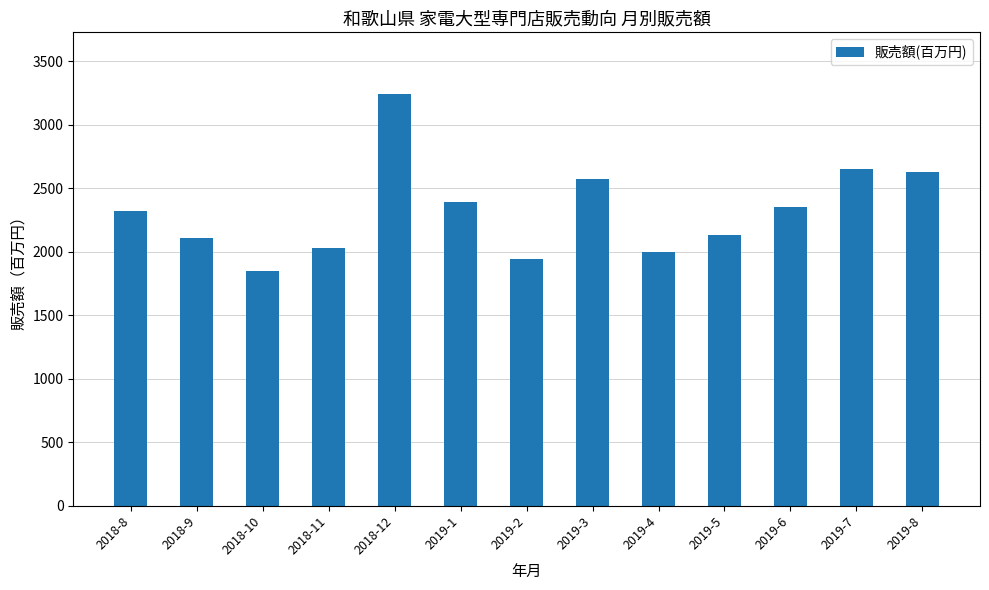

Reading left to right, list all the values displayed in this chart.

2018-8=2324	2018-9=2112	2018-10=1852	2018-11=2034	2018-12=3243	2019-1=2389	2019-2=1943	2019-3=2573	2019-4=1996	2019-5=2130	2019-6=2353	2019-7=2656	2019-8=2628